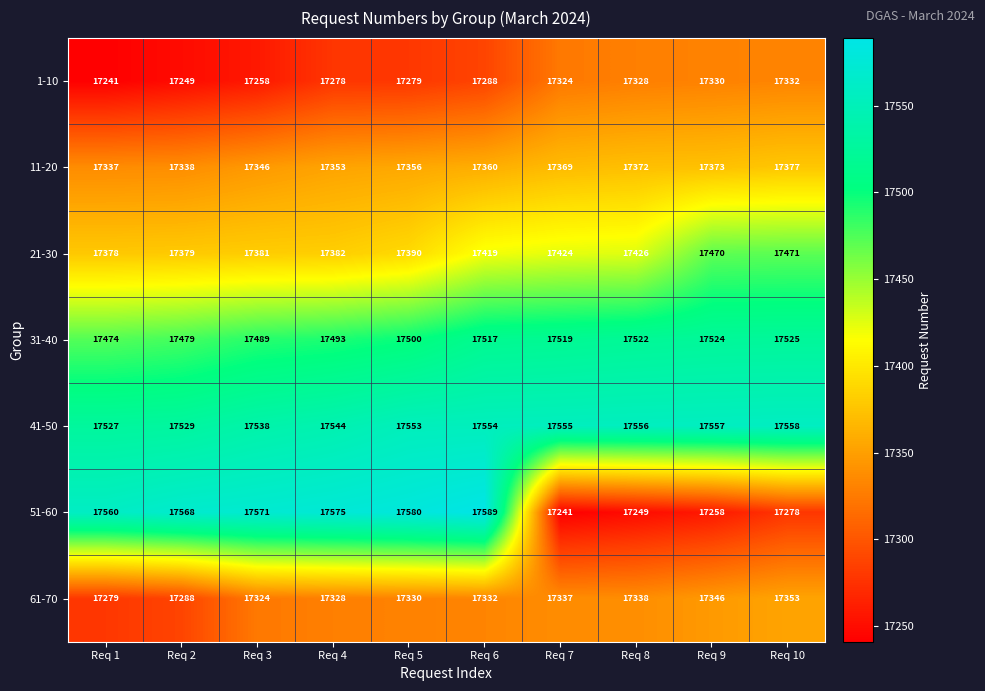

What is the greatest value displayed?

17589